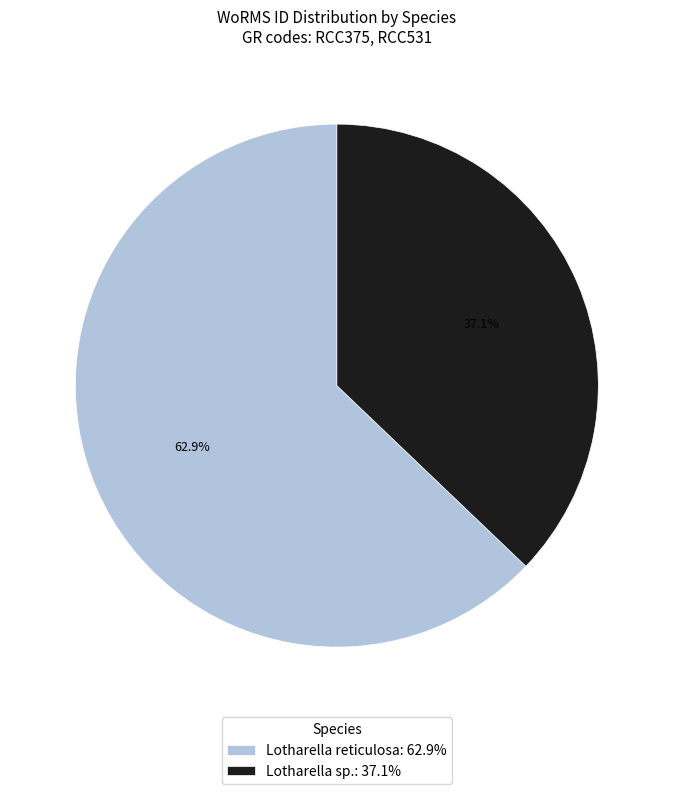

What percentage do Lotharella reticulosa and Lotharella sp. together represent?

100.0%